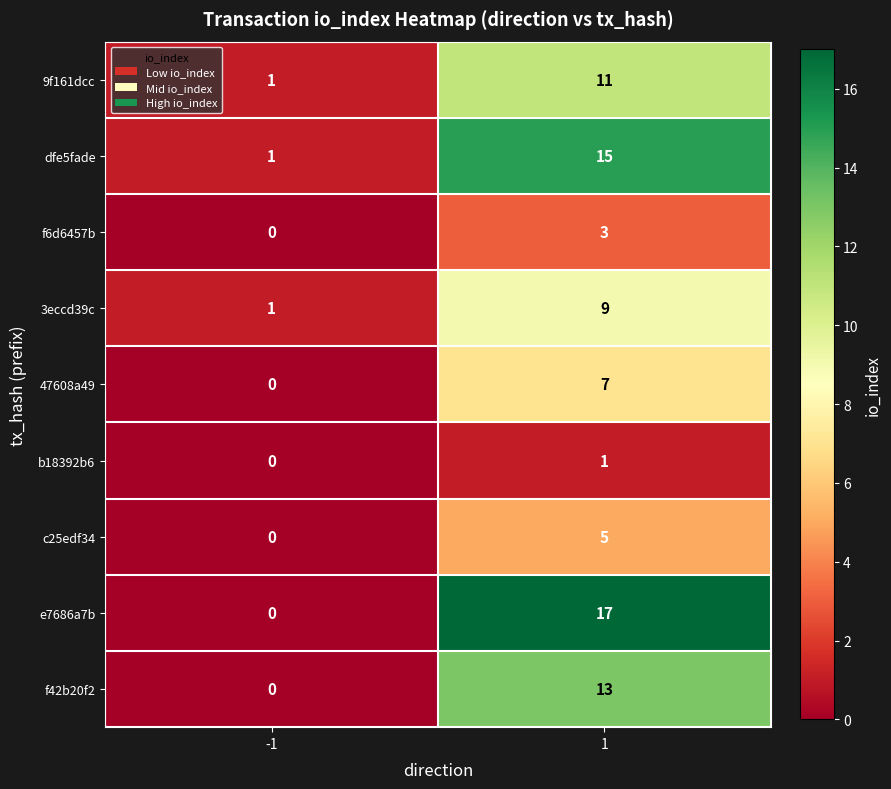

List the labels in order of c25edf34 value, smallest first.

-1, 1